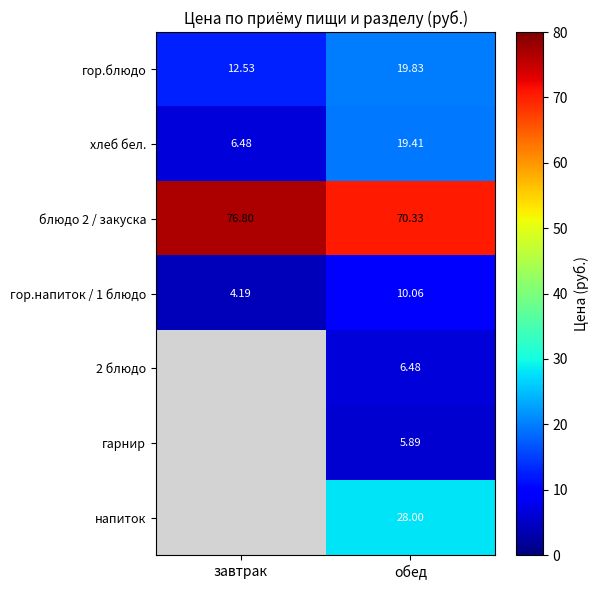

Which category has the lowest value across all series?

завтрак